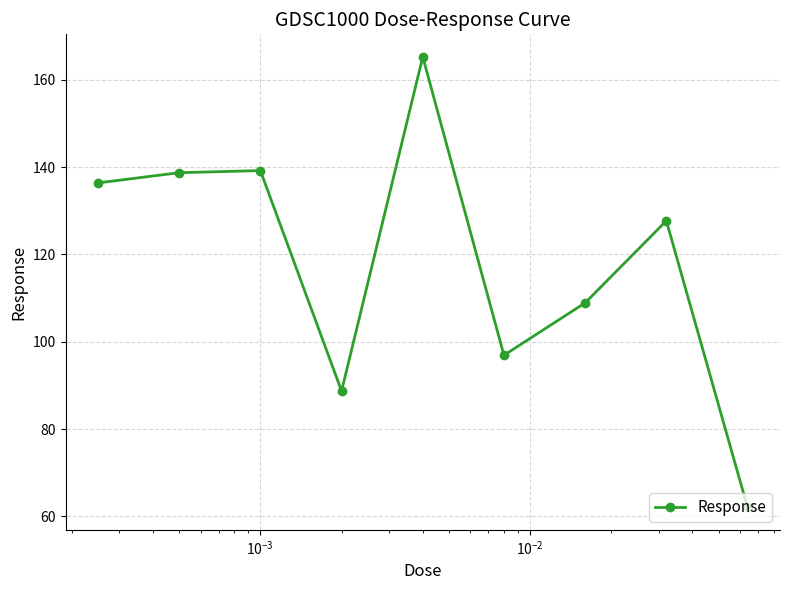

What is the value of the 3rd point from the left?

139.2